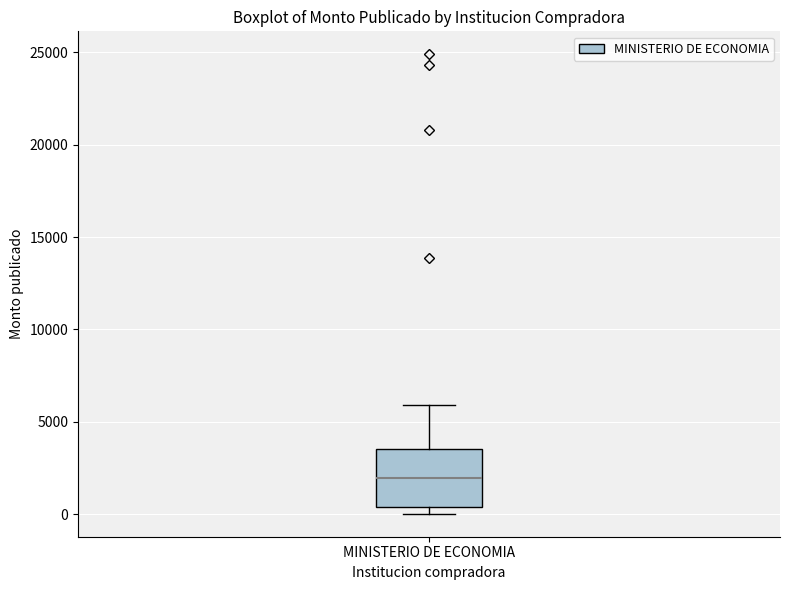

Where is the upper edge of the box for MINISTERIO DE ECONOMIA on the y-axis? The values are not printed on the chart, so give them approximately, as read against the axis.

3500